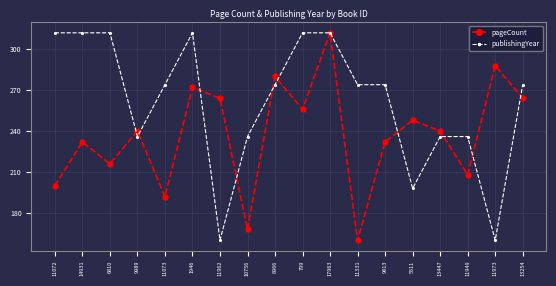

Rank the series at 5511 from highest to lowest value.

pageCount, publishingYear